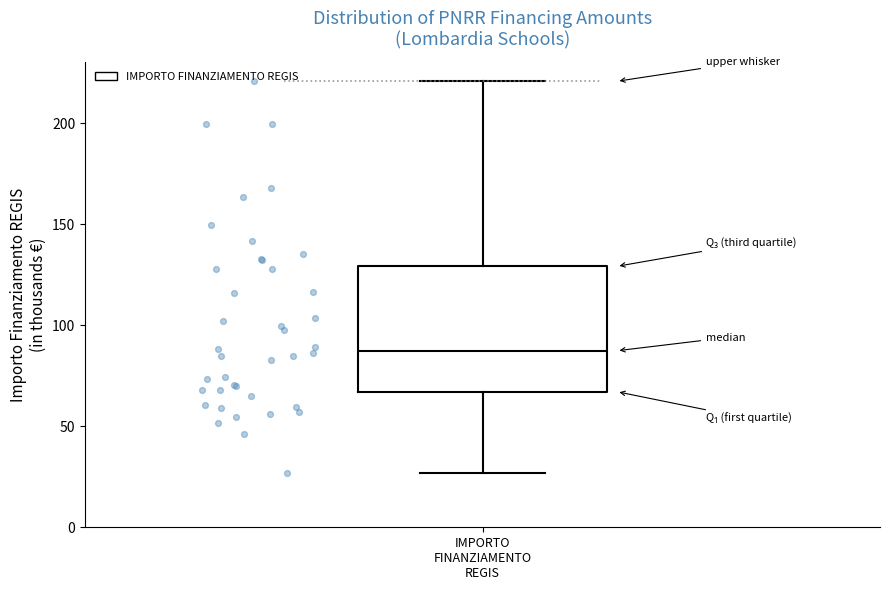

Where does the upper whisker of the box for IMPORTO FINANZIAMENTO REGIS end on the y-axis? The values are not printed on the chart, so give them approximately, as read against the axis.

220